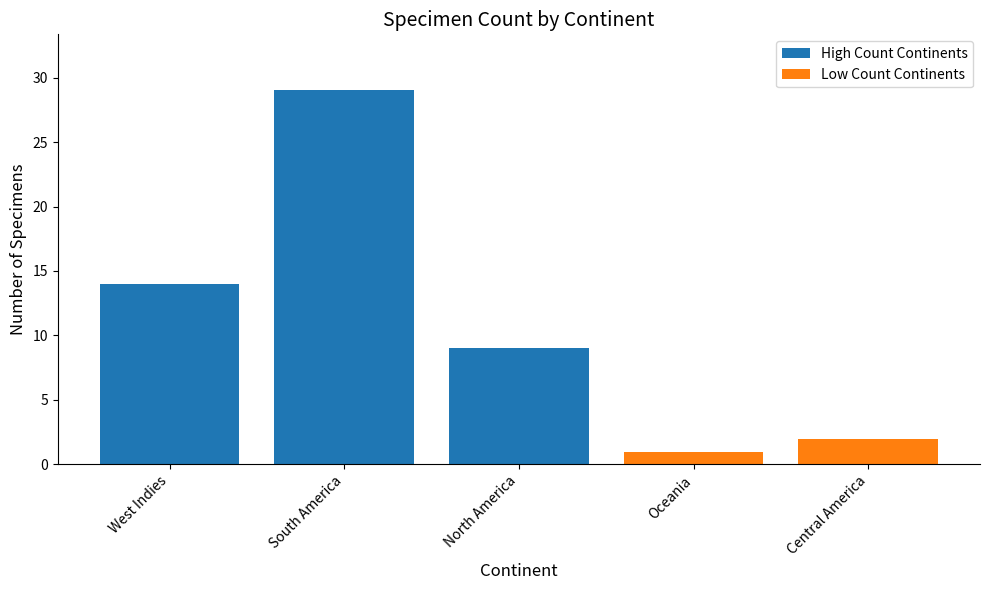

How many data points in High Count Continents are less than 14?

1